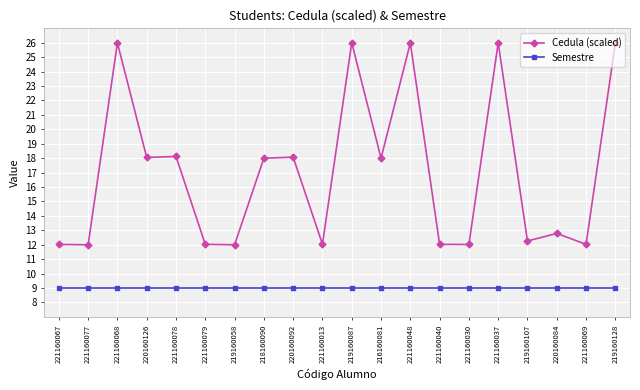

What is the difference between the maximum and second lowest values in the Cedula (scaled) series?

14.0